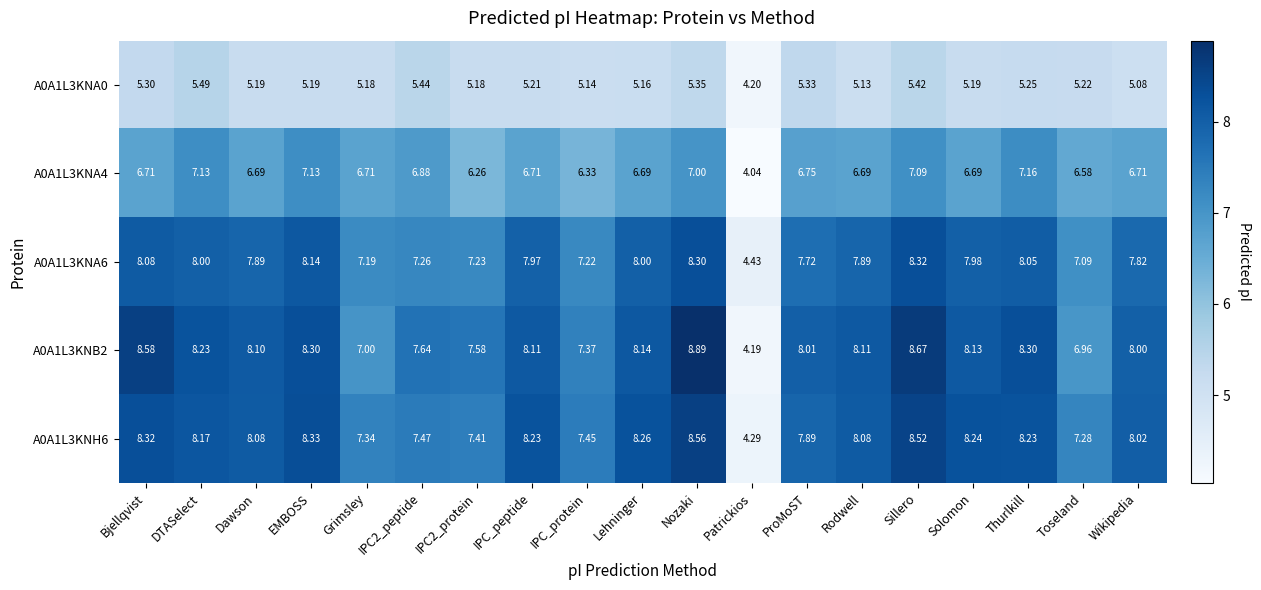

At which category does the chart reach its minimum across all series?

Patrickios